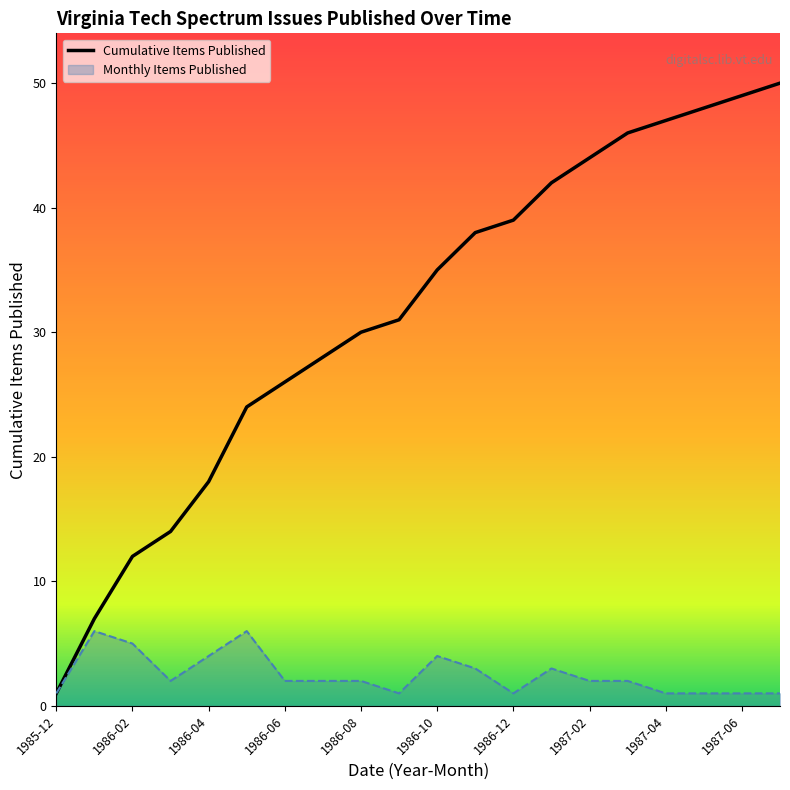

What is the minimum value shown in the chart?

1